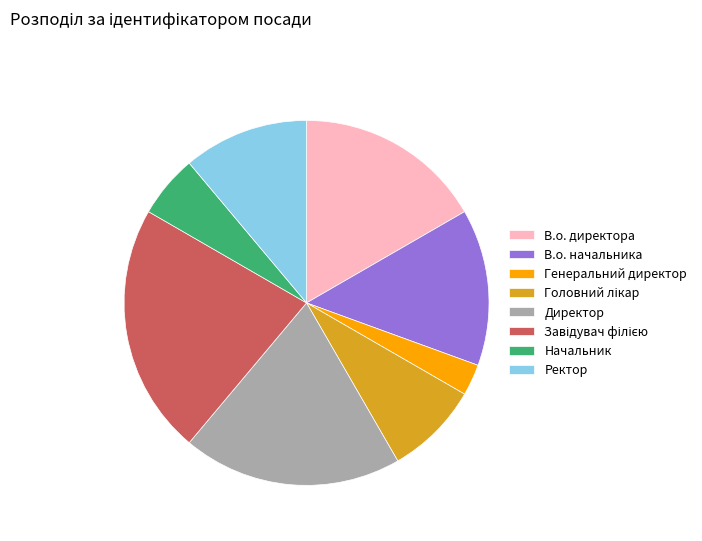

How many slices are in this pie chart?

8